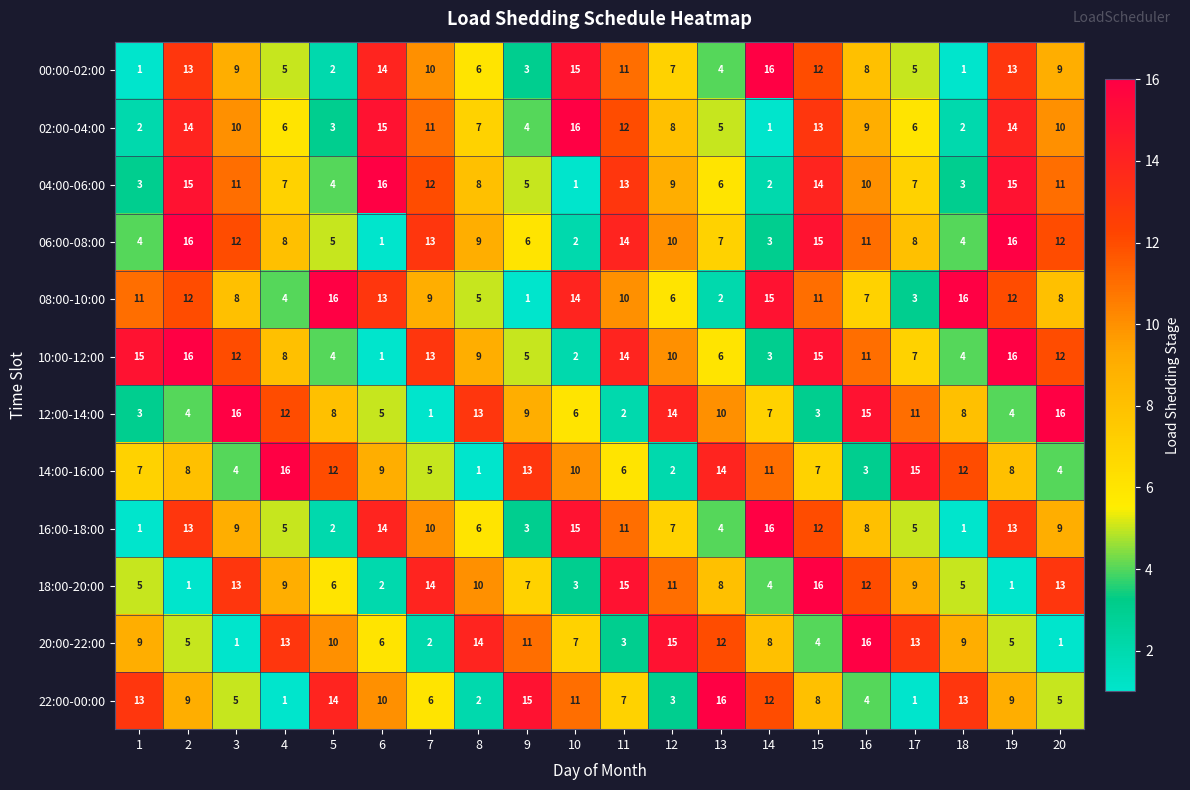

Is the value of 14:00-16:00 at 15 greater than the value of 00:00-02:00 at 13?

Yes